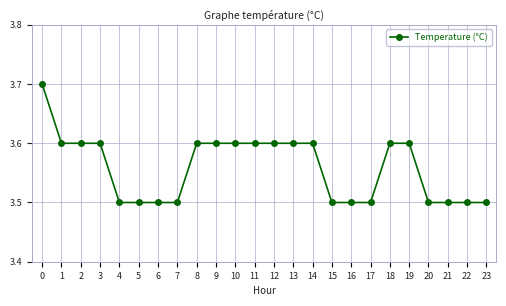

What is the change in value from 11 to 23?

-0.1